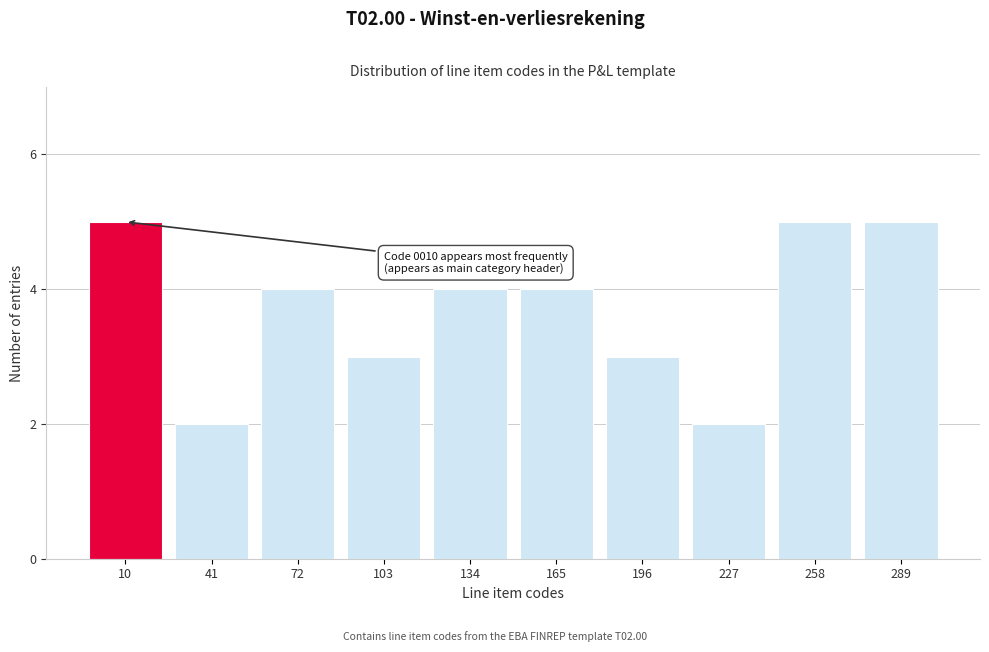

Reading left to right, extract all data points from this chart.

5	2	4	3	4	4	3	2	5	5